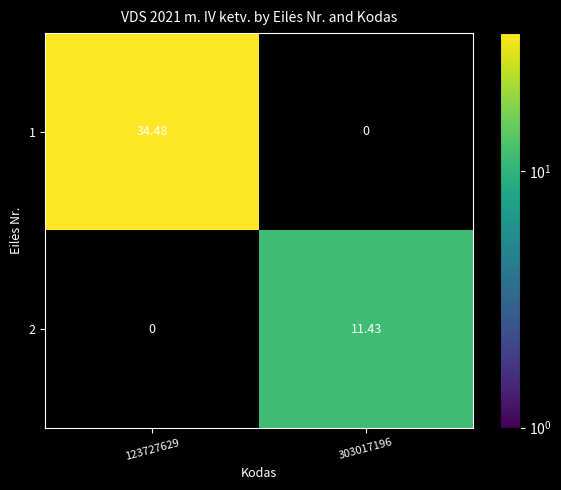

Which has a higher value, 303017196 or 123727629?

123727629